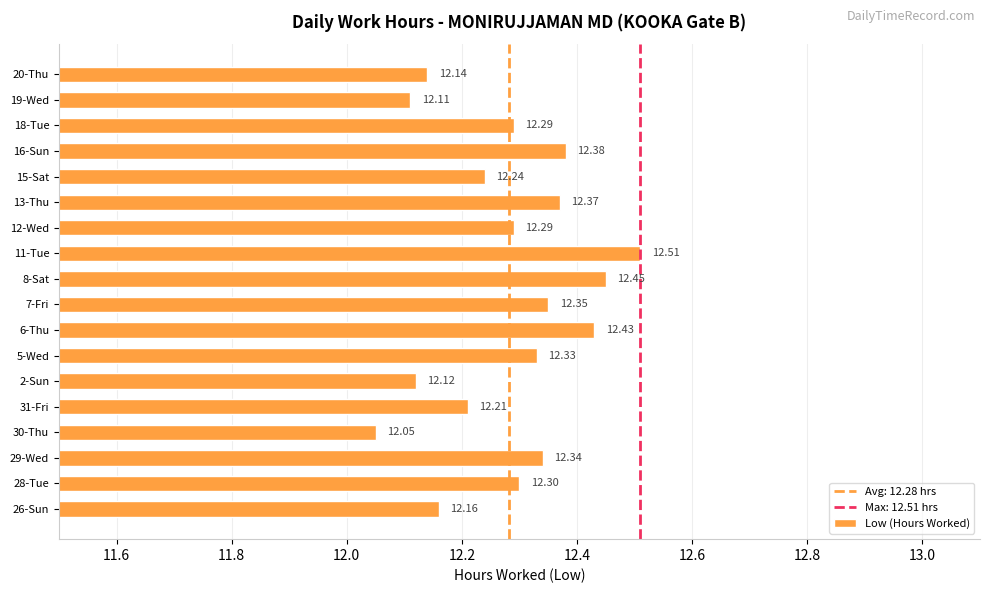

How many bars are there in total?

18